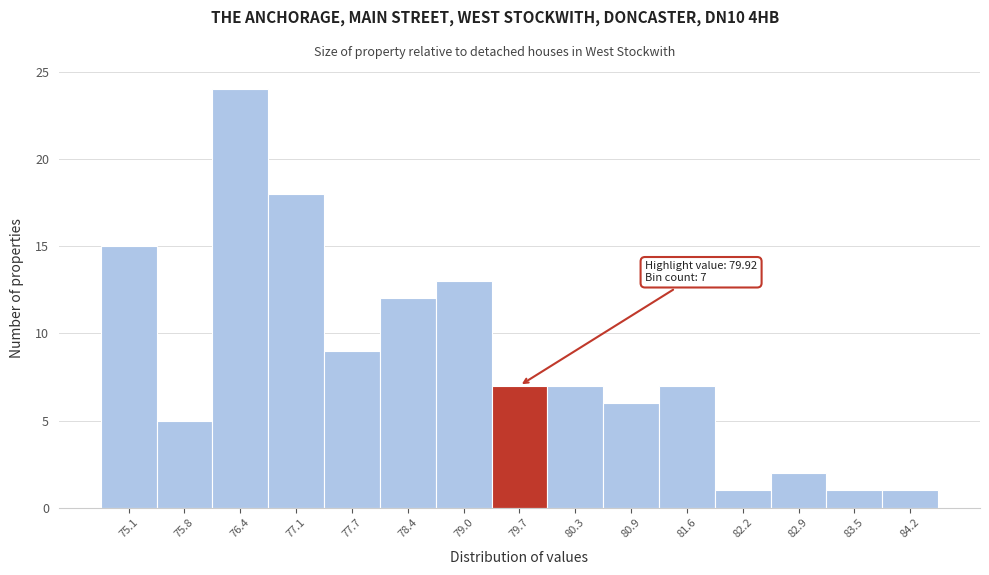

Which range on the x-axis has the tallest bar?

76.1 to 76.7